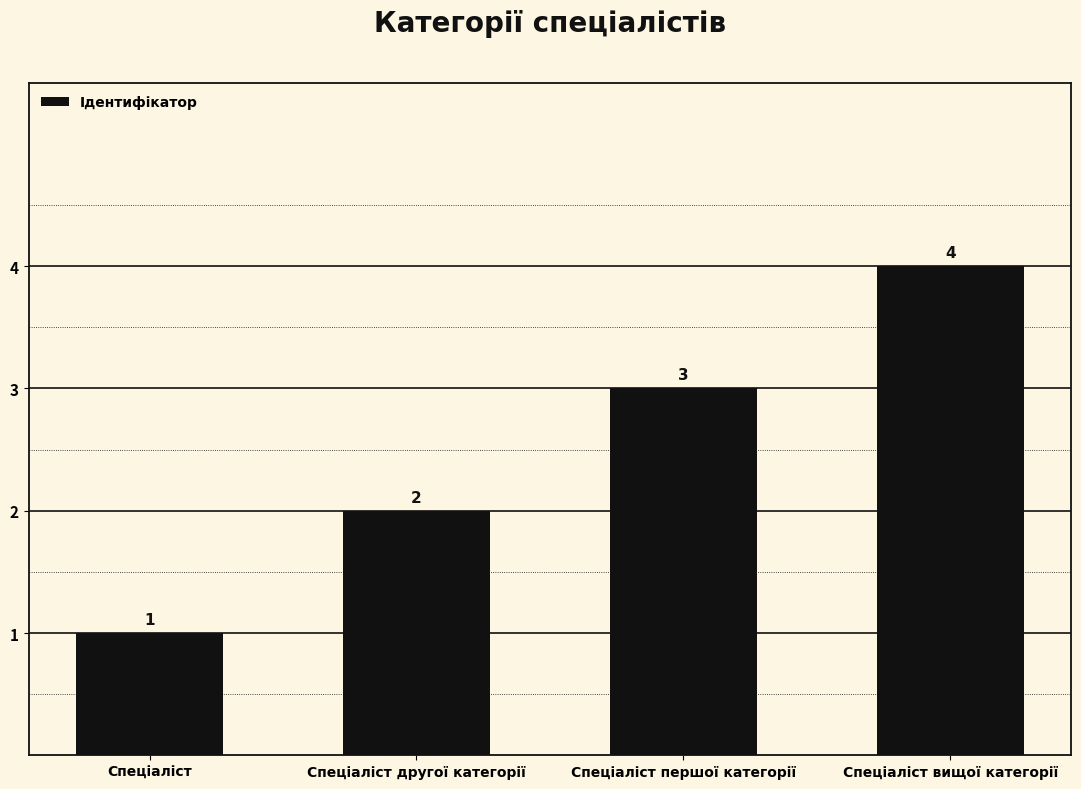

Which has a higher value, Спеціаліст вищої категорії or Спеціаліст першої категорії?

Спеціаліст вищої категорії